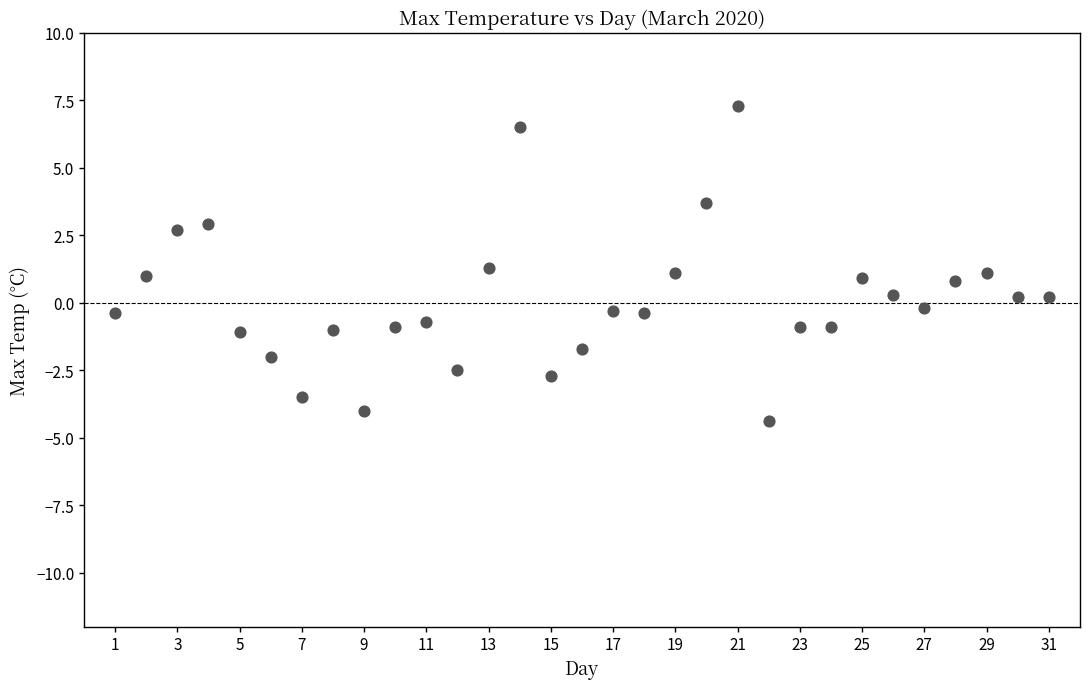

What is the range of X values (max minus min)?

30.0